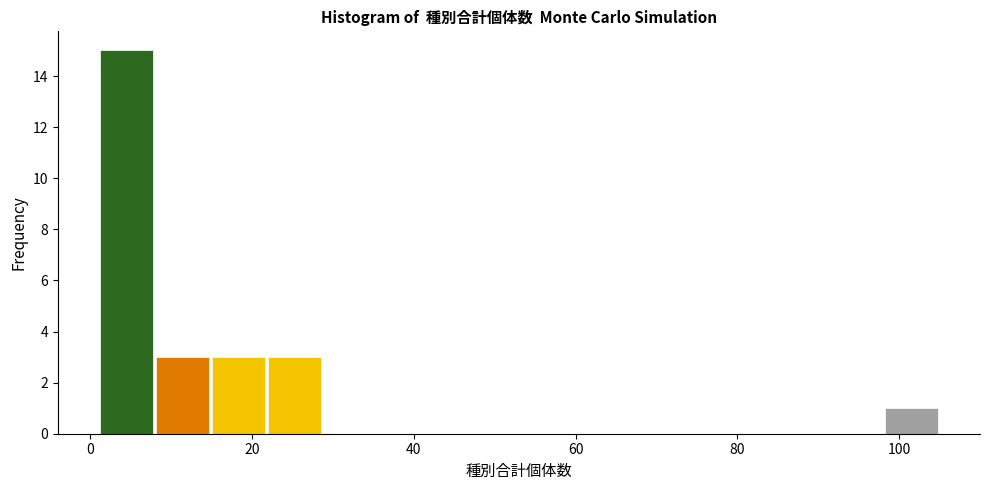

Read against the x-axis, roughly where is the centre of the tallest bar?

4